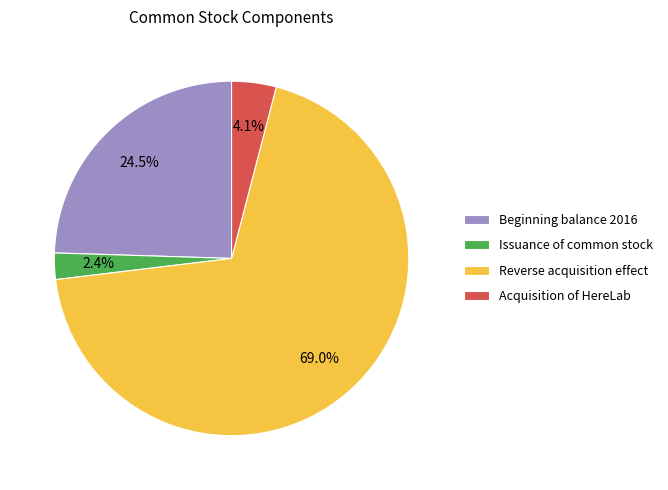

What percentage is NOT represented by Acquisition of HereLab?

95.9%